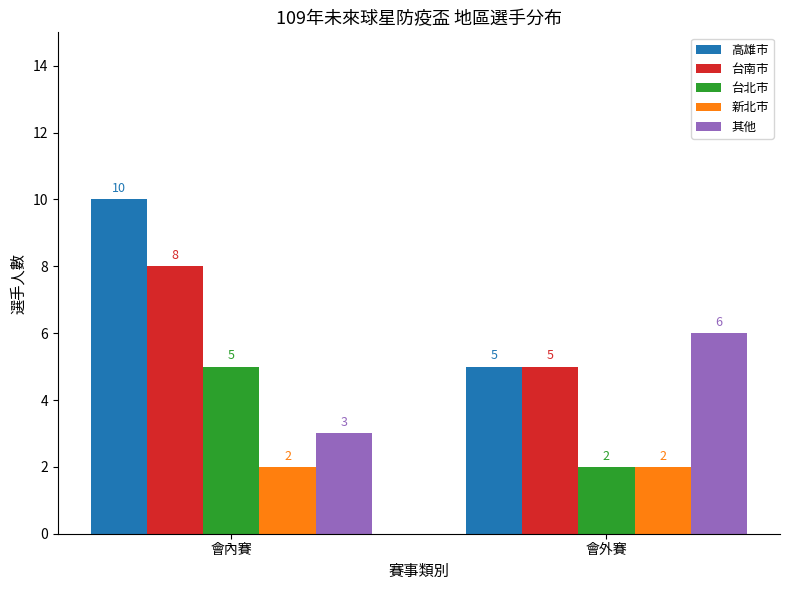

How many data points does each series have?

2